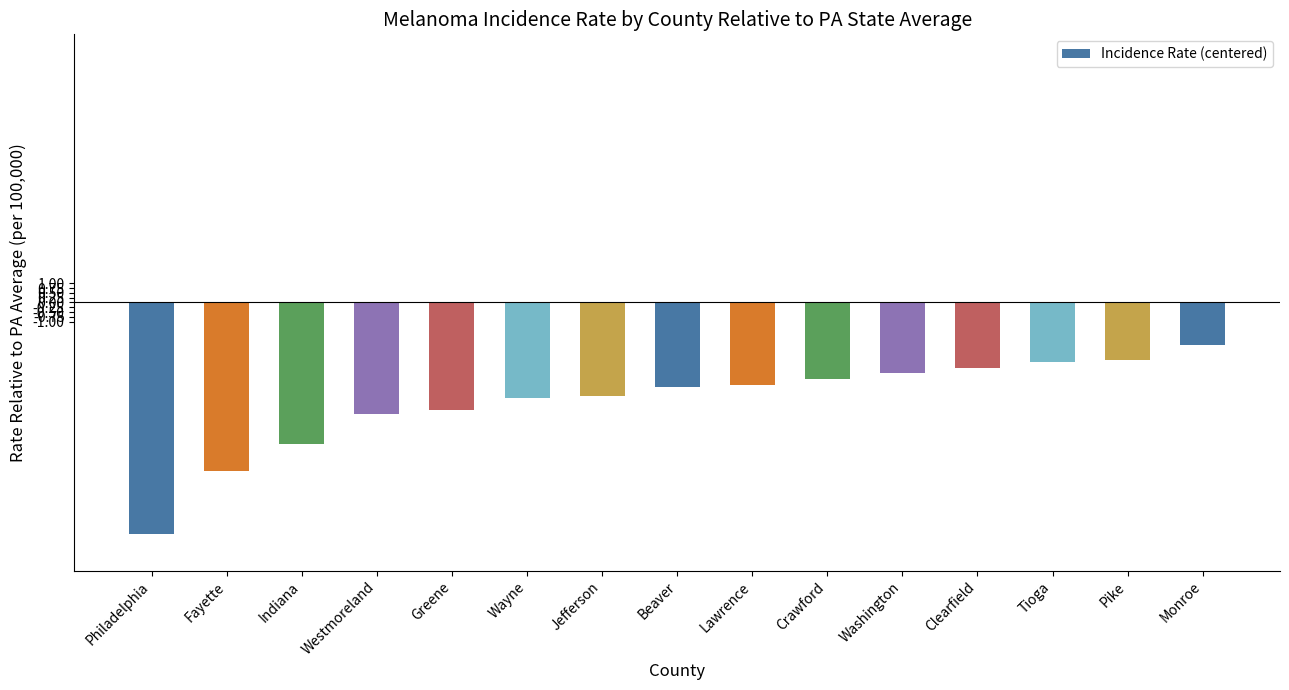

Which has a higher value, Greene or Philadelphia?

Greene